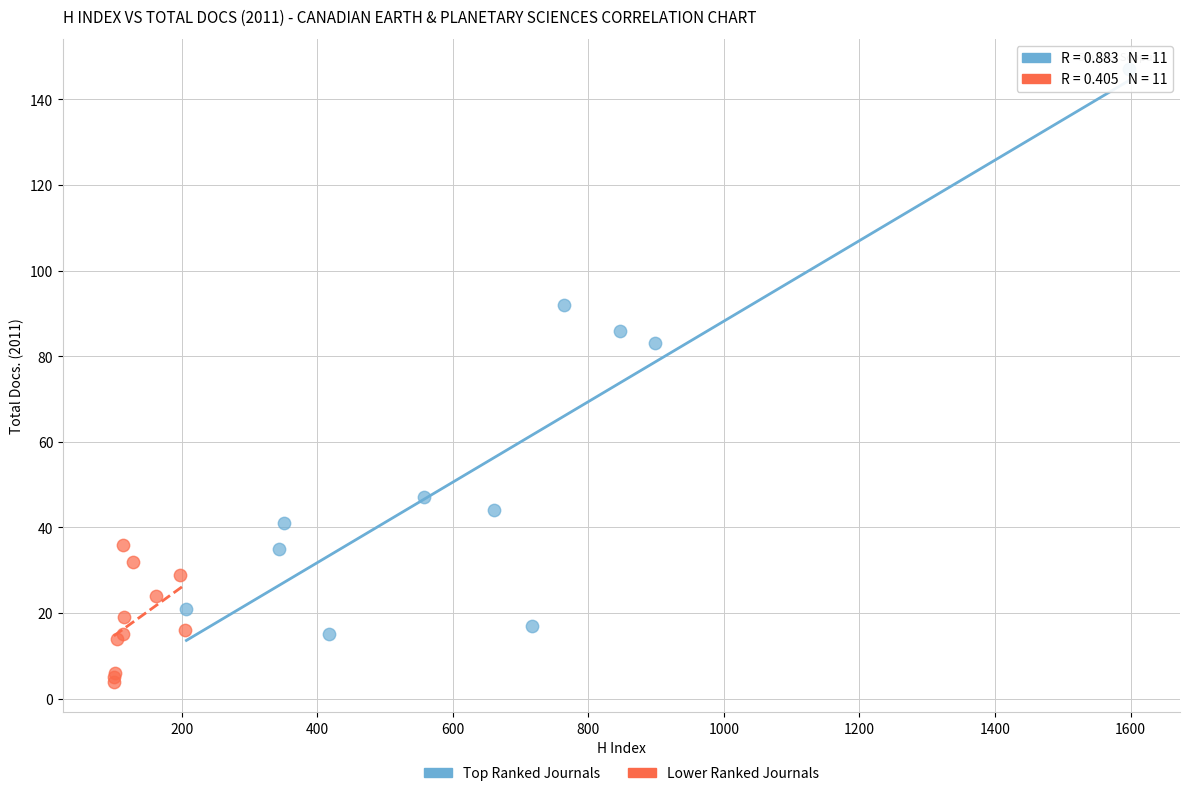

Which series has the largest Y range (max minus min)?

Top Ranked Journals